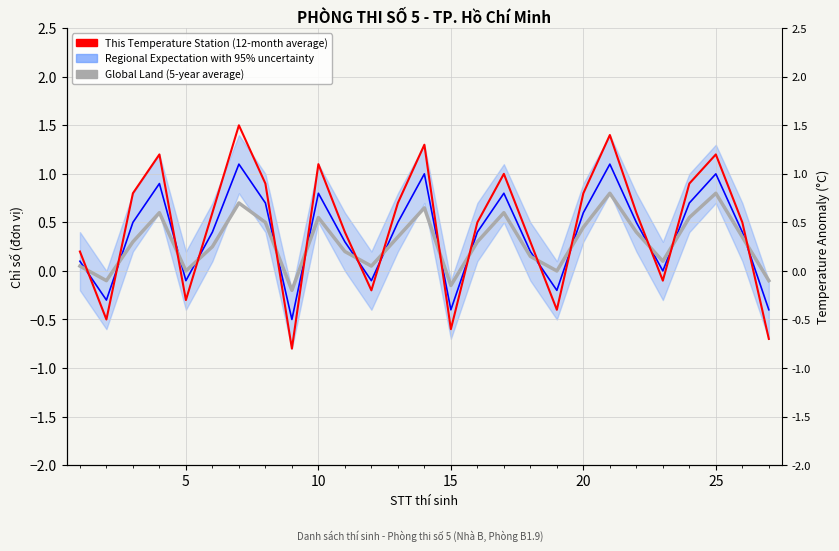

How many values in This Temperature Station (12-month average) are below zero?

8